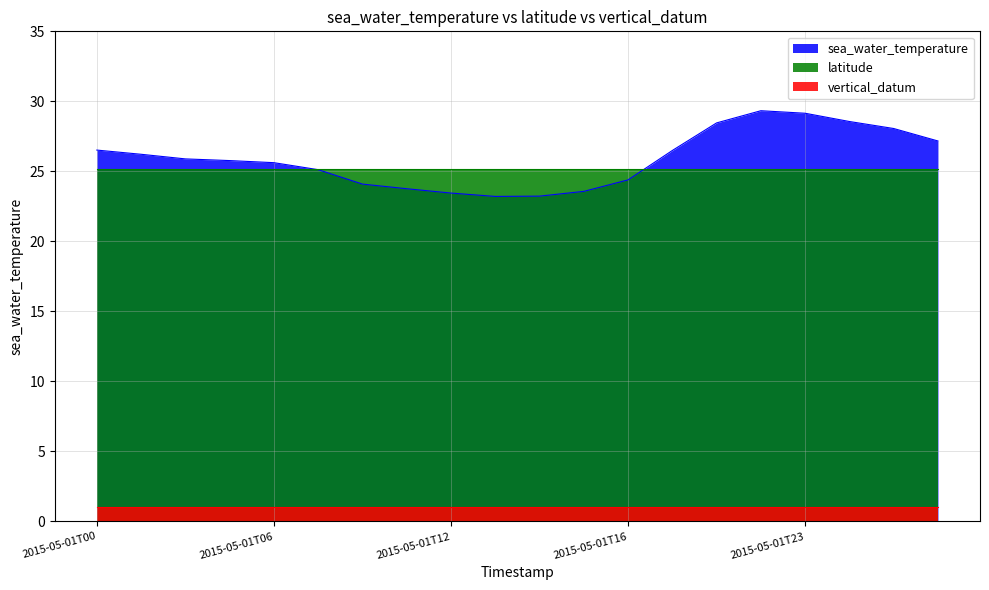

Is the value of vertical_datum at 2015-05-02T00 greater than the value of sea_water_temperature at 2015-05-01T20?

No